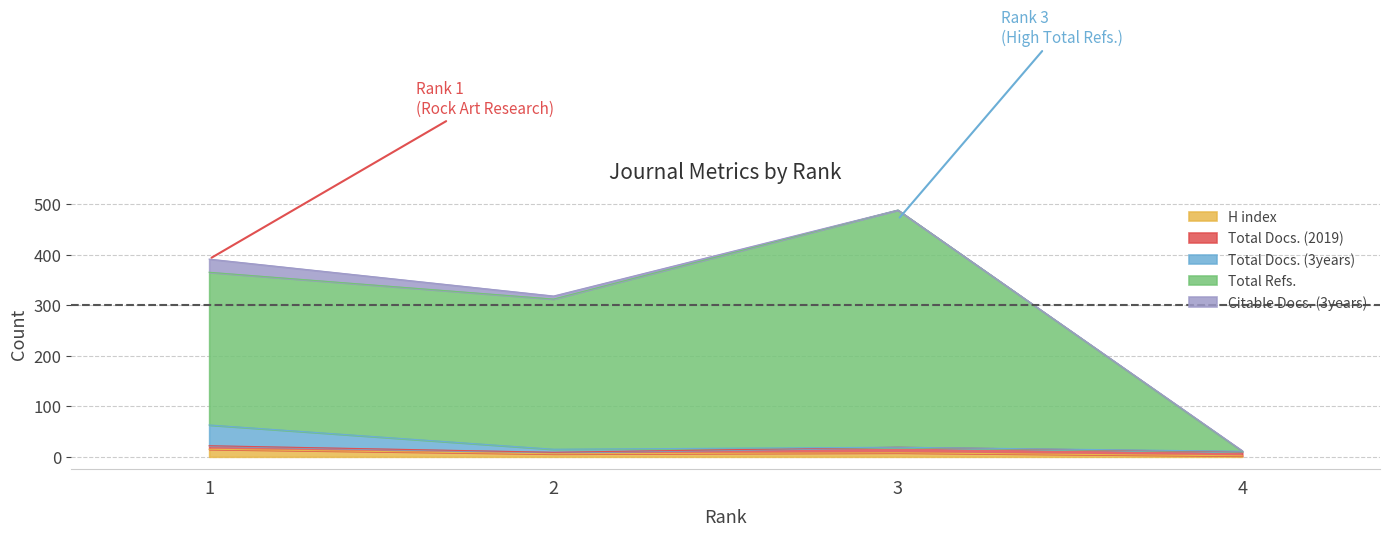

What is the difference between the maximum and second lowest values in the Citable Docs. (3years) series?

25